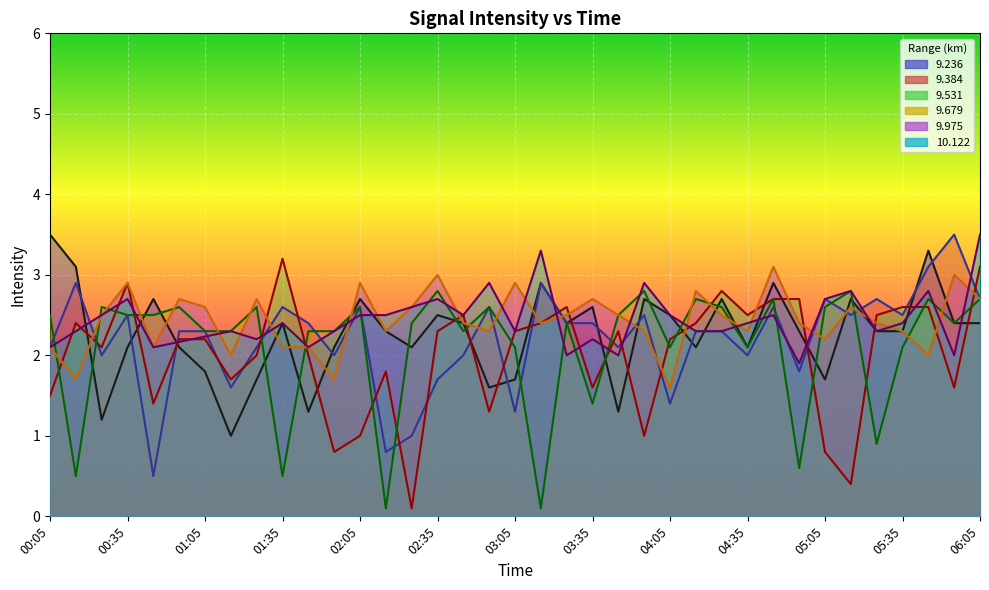

Which series changed the most between 01:15 and 05:15?

  9.236